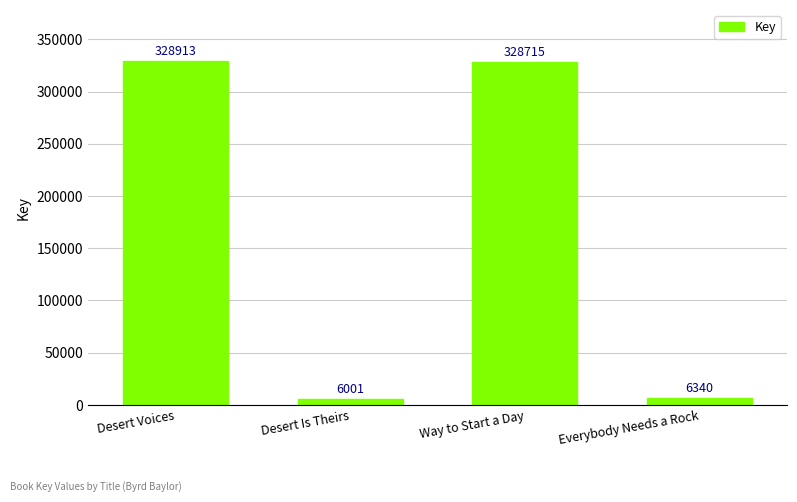

What is the value of the 3rd bar from the left?

328715